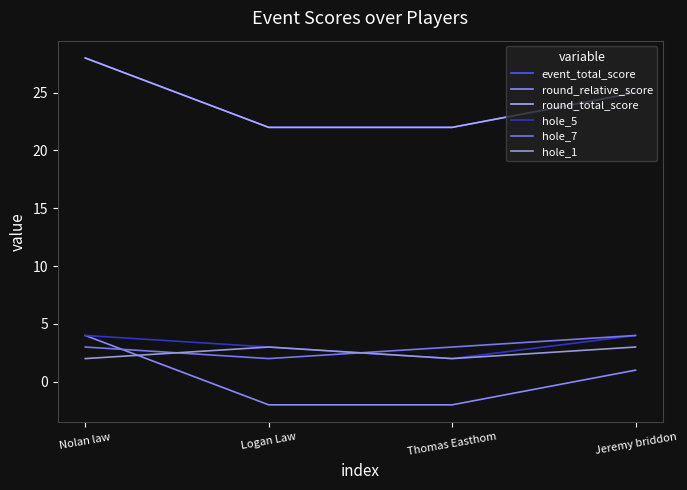

Which has a higher value, Jeremy briddon or Logan Law?

Jeremy briddon